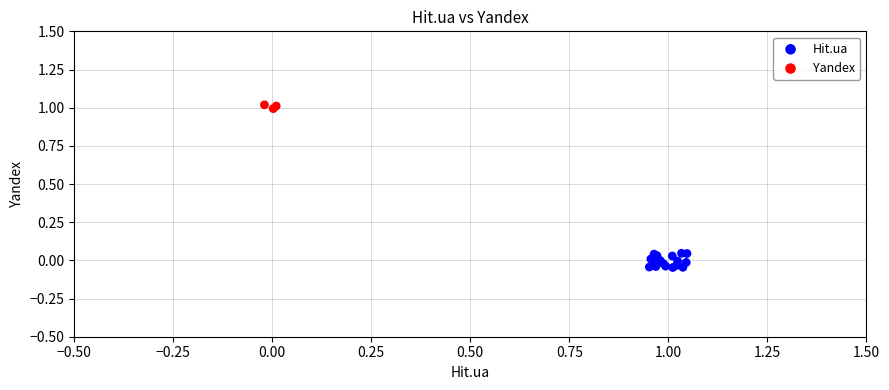

Which series has the largest Y range (max minus min)?

Hit.ua